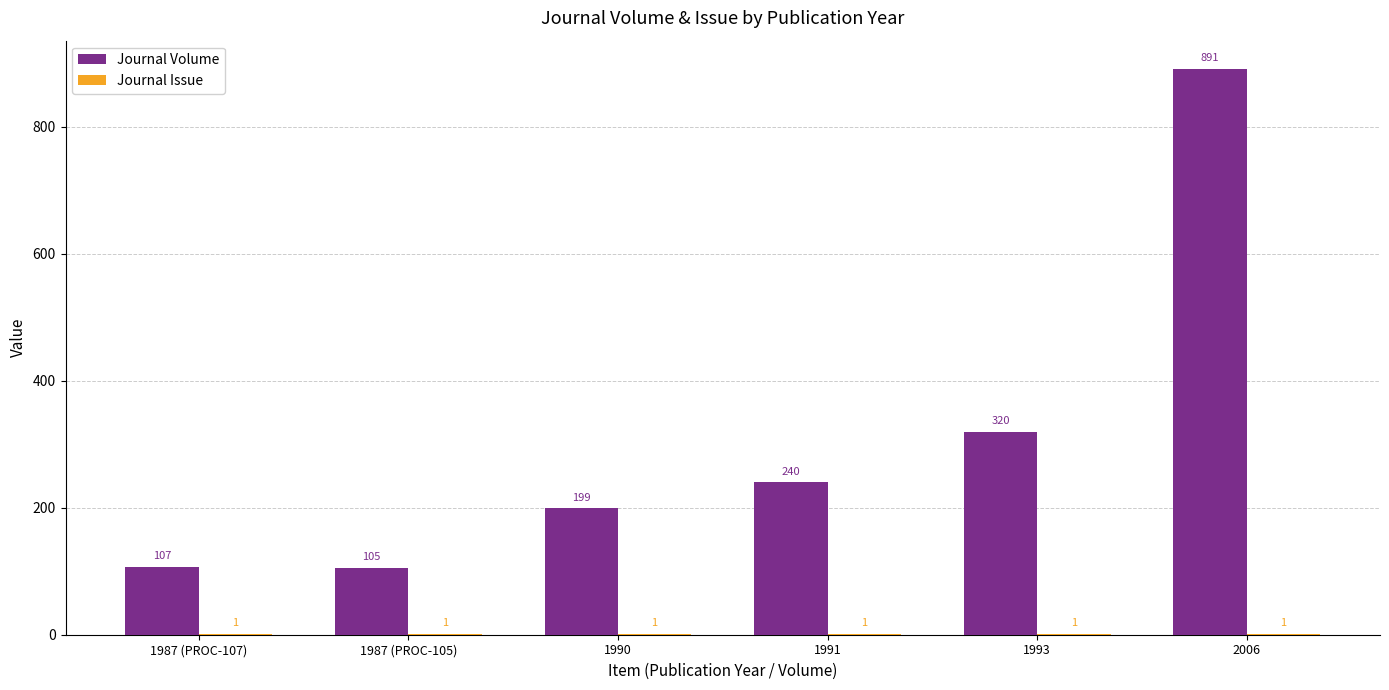

What is the spread (max minus min) of values at 1993?

319